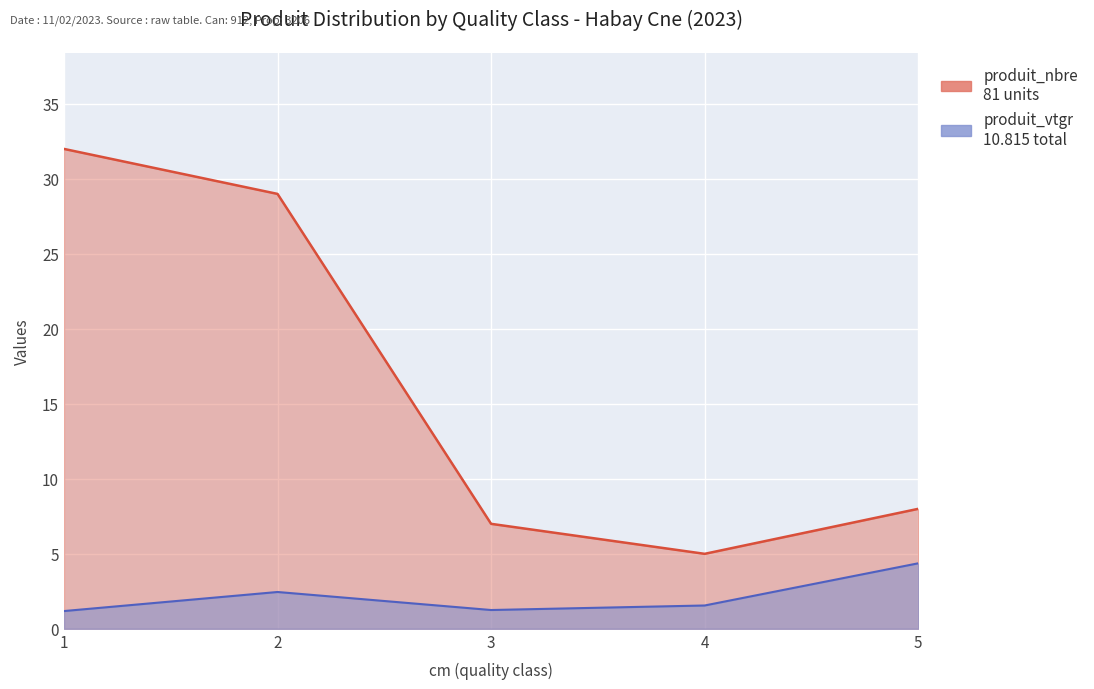

True or false: produit_vtgr and produit_nbre intersect in this chart.

False